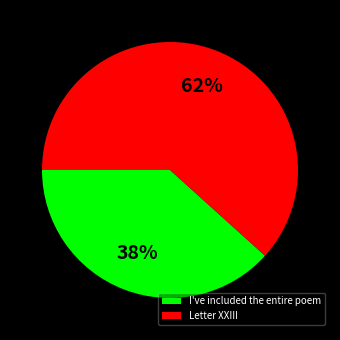

True or false: I've included the entire poem accounts for 53% of the total.

False